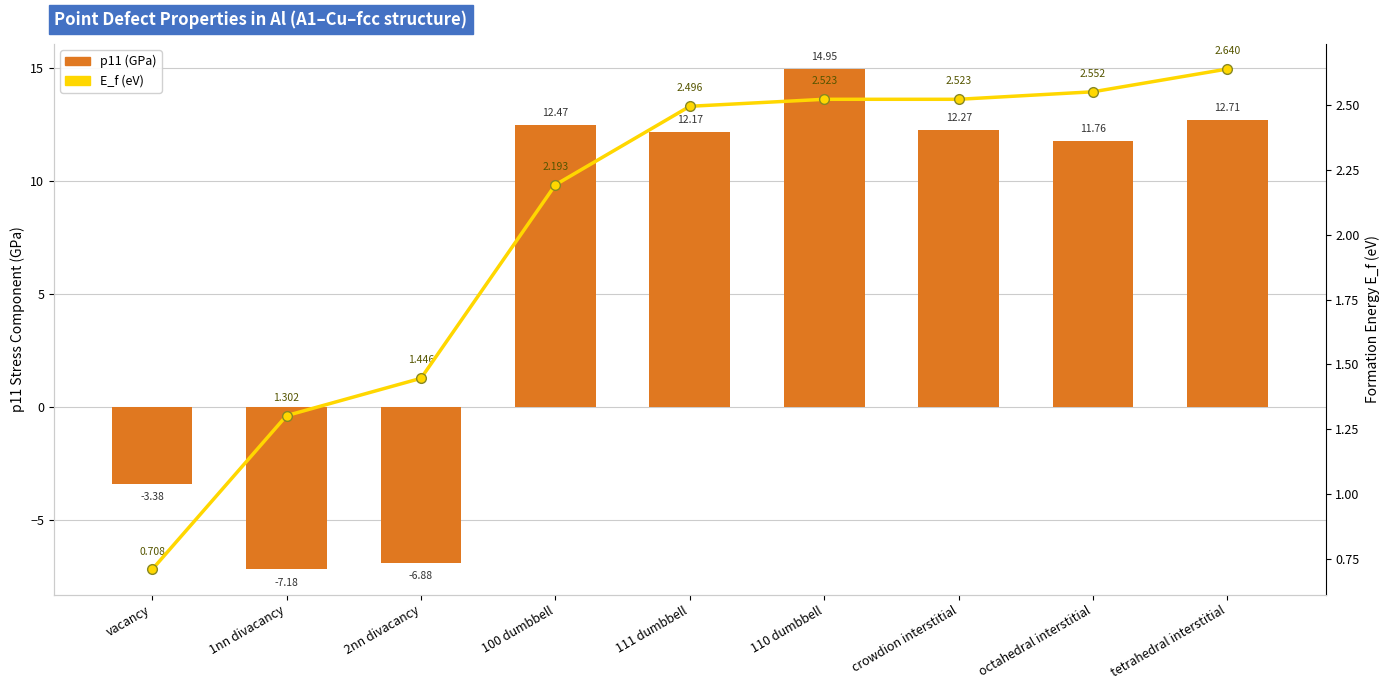

What is the highest value of the p11 (GPa) series?

14.9